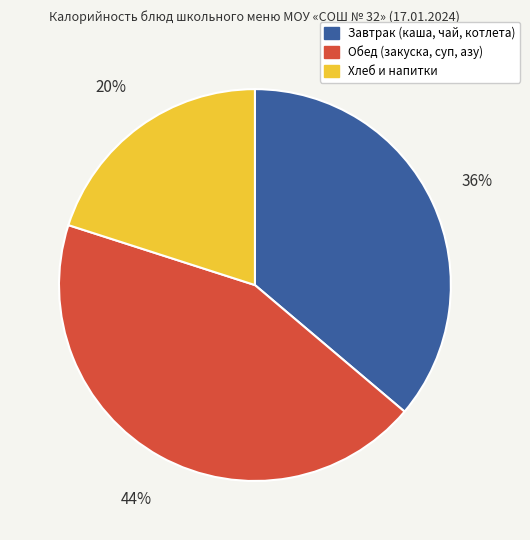

To the nearest percent, what is the average slice percentage?

33%